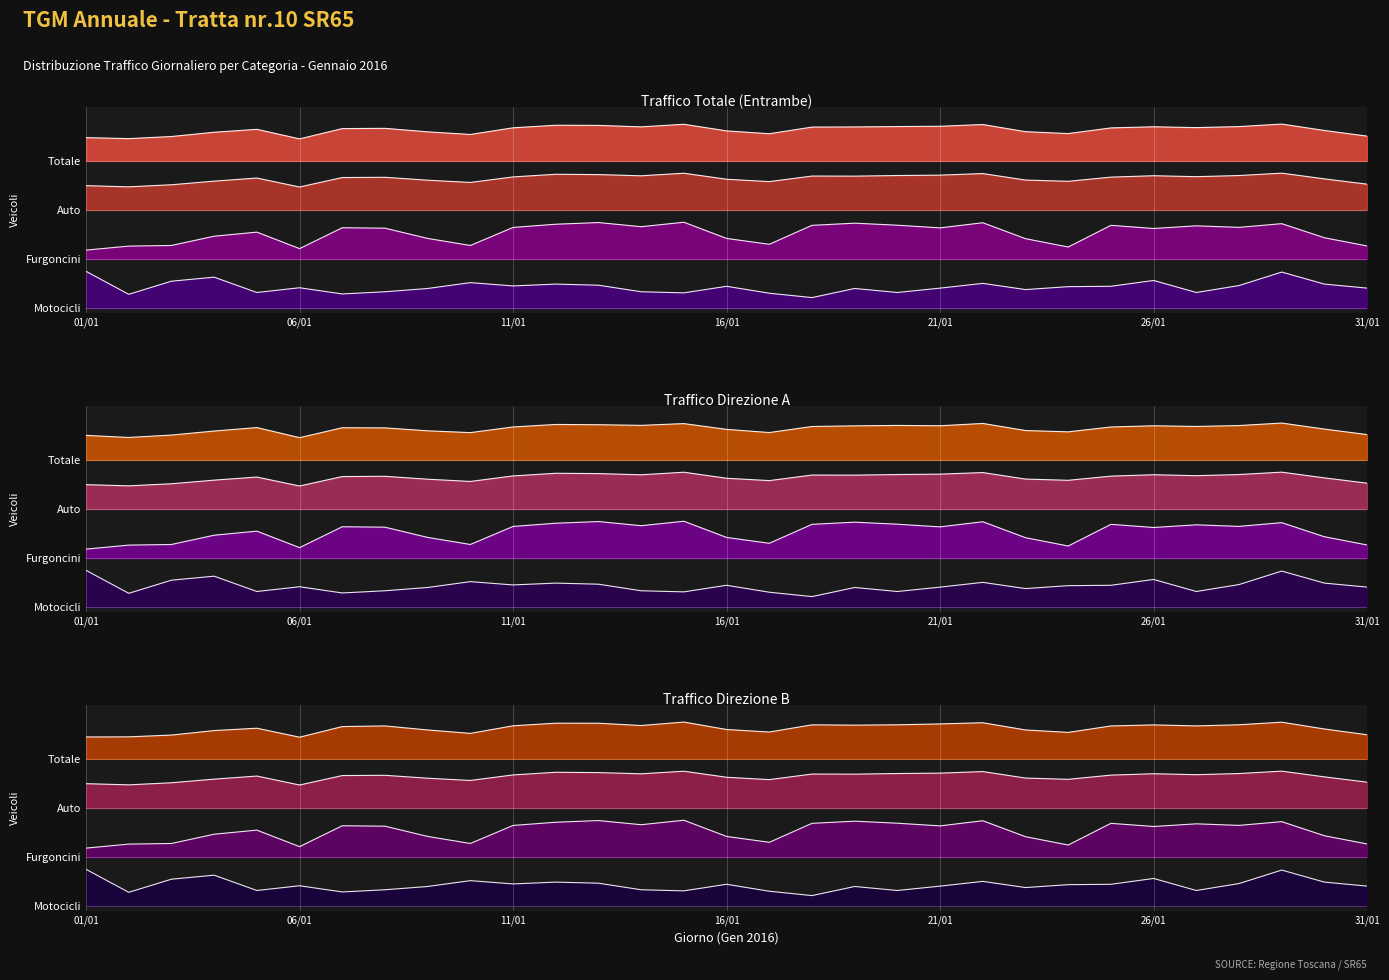

What is the minimum value for Totale (Direzione B)?

3.4